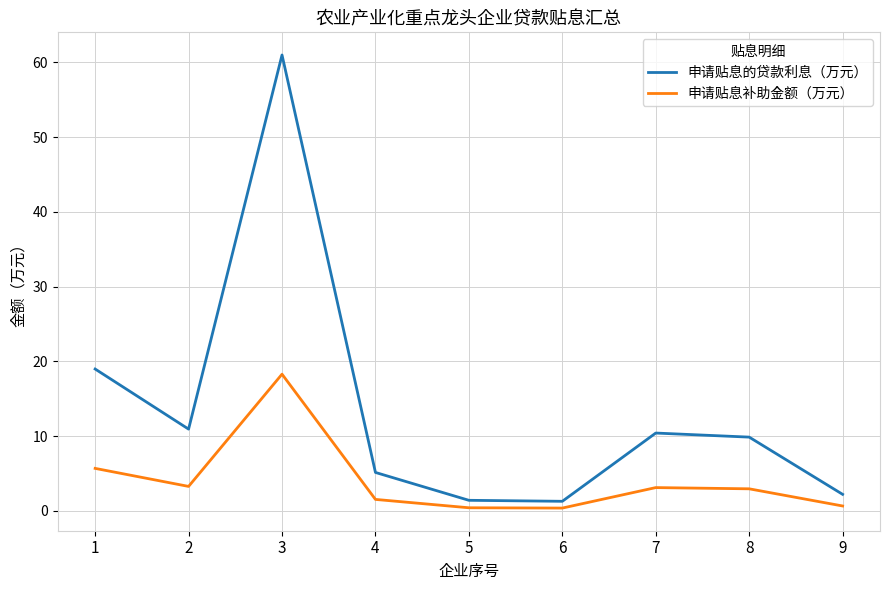

Rank the series by their average value, from lowest to highest.

申请贴息补助金额（万元）, 申请贴息的贷款利息（万元）